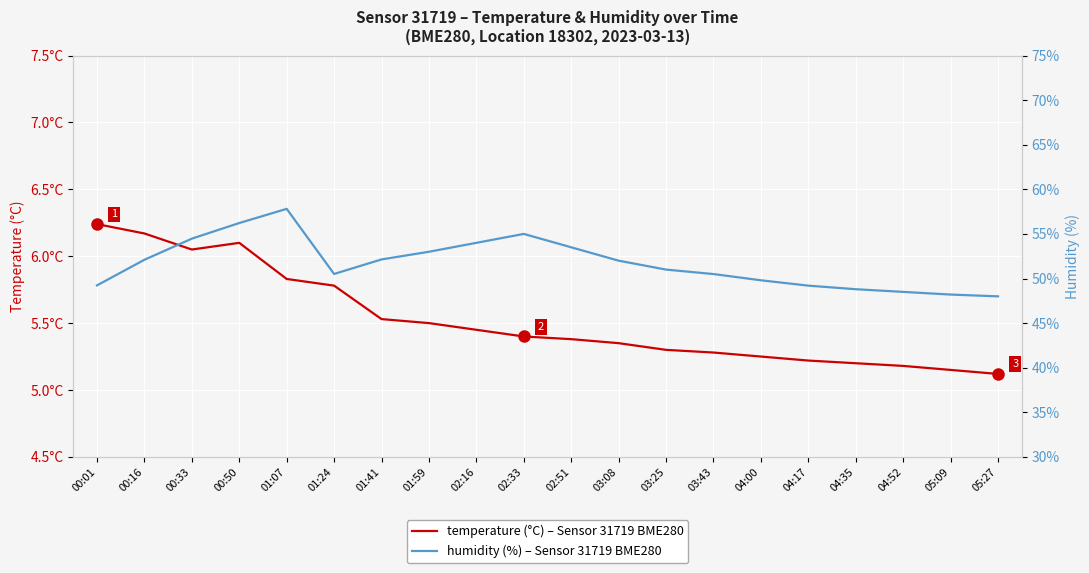

The value of humidity at 04:17 is 81.2. True or false?

False